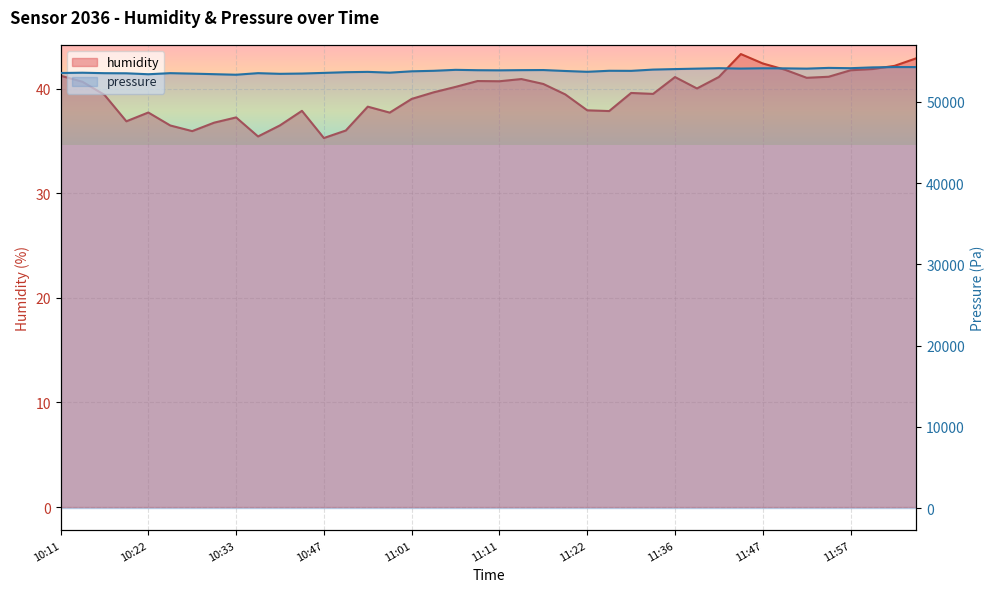

What is the average value of the humidity series?

39.4